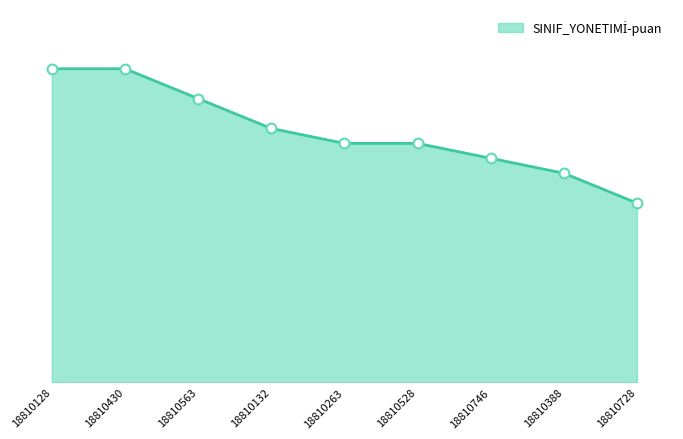

Between 18810263 and 18810388, which is larger?

18810263